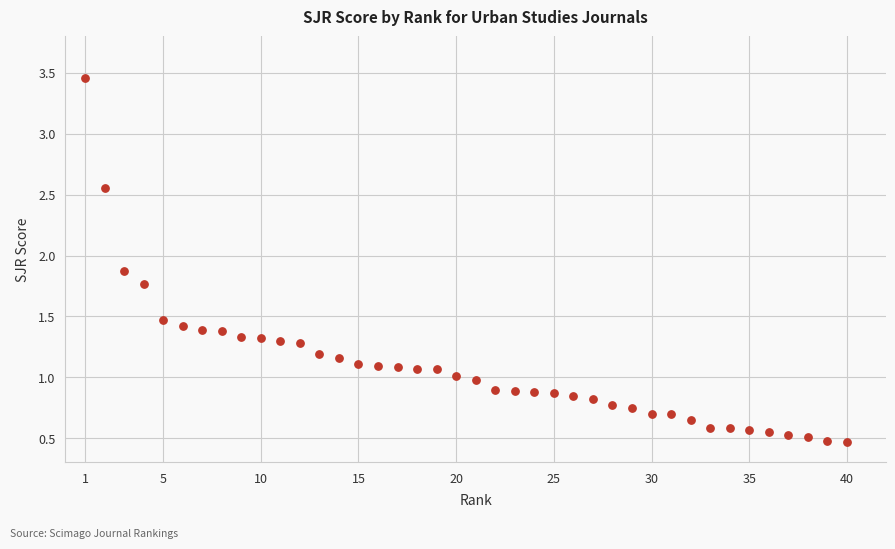

What is the range of Y values (max minus min)?

3.0